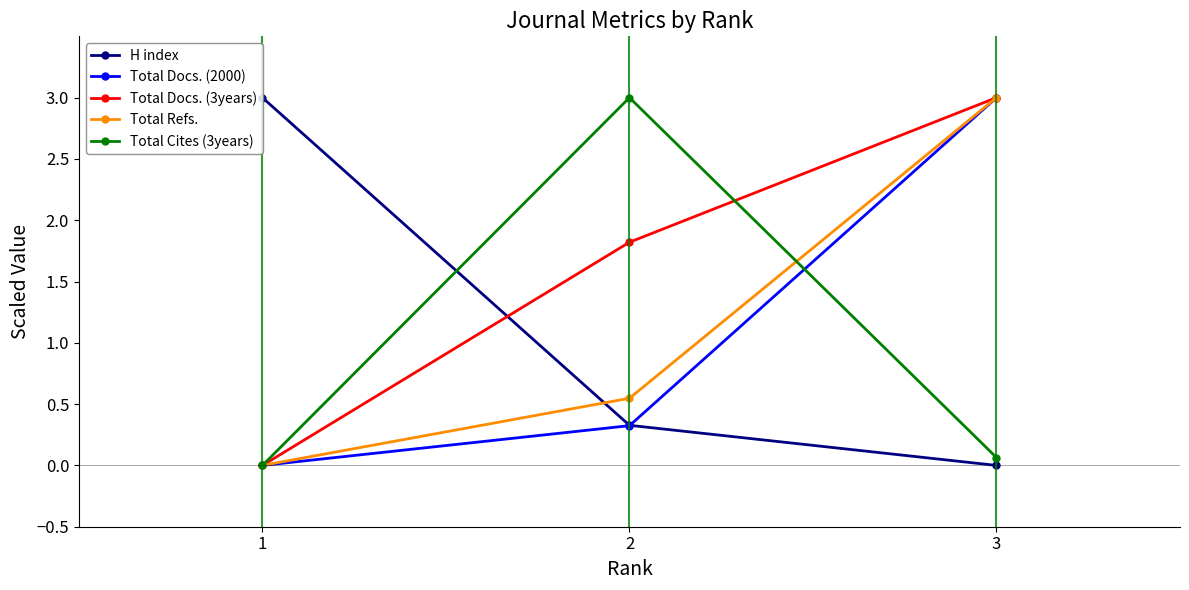

How many Total Docs. (2000) values are between 0 and 3?

3